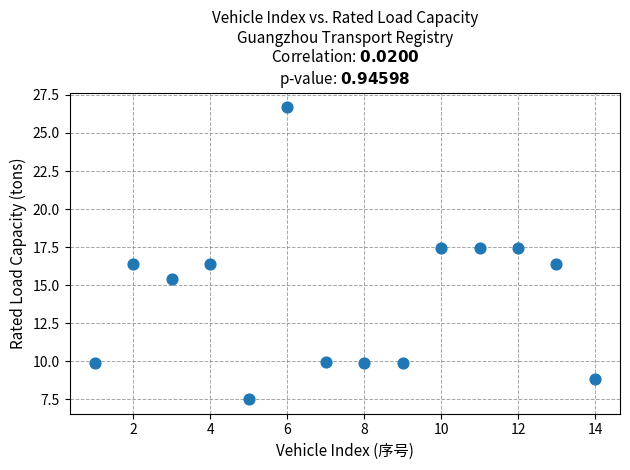

What is the range of X values (max minus min)?

13.0